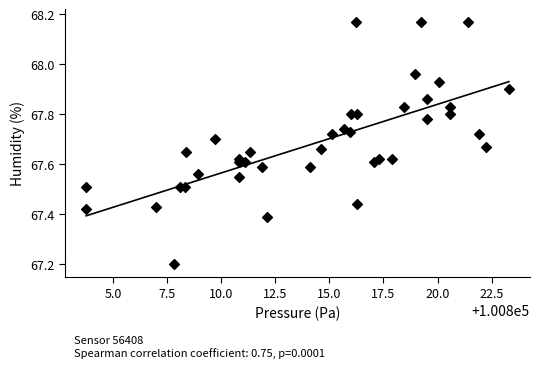

What Y value in the scatter plot is closest to 67?

67.2